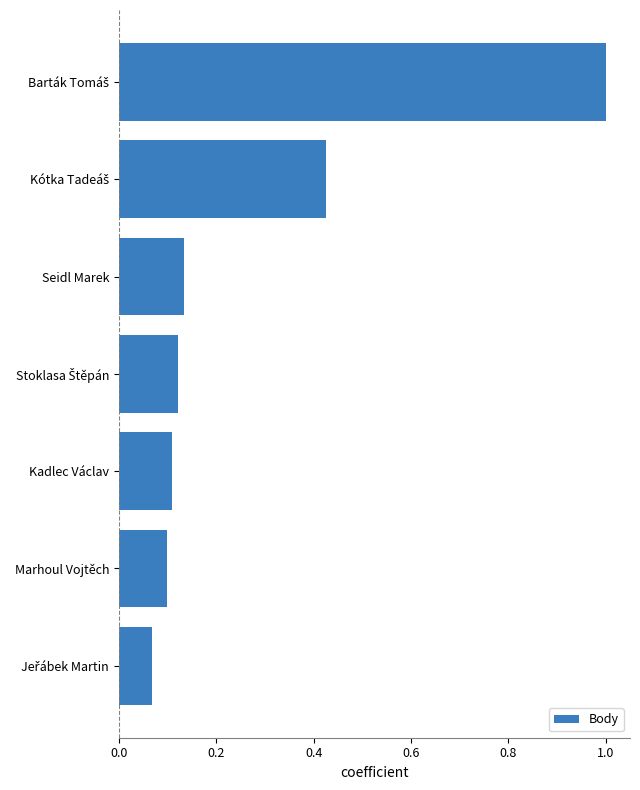

What is the label of the 5th bar from the bottom?

Seidl Marek